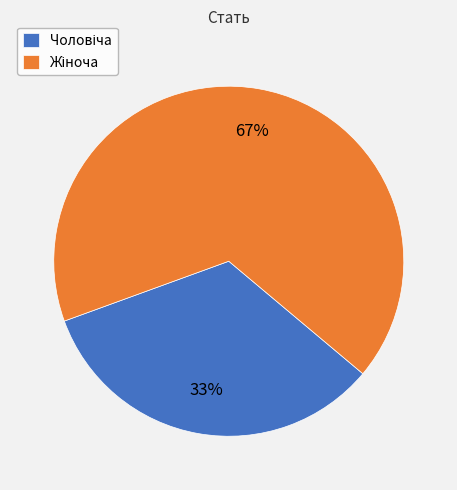

How many segments does this pie chart have?

2